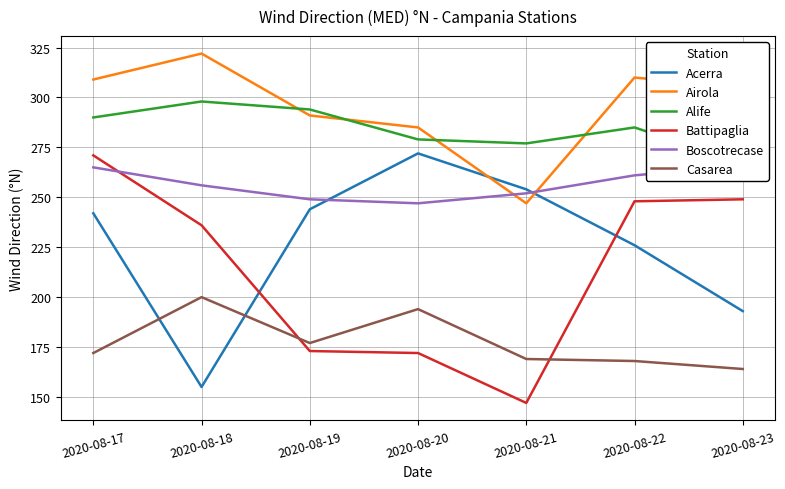

Is the value of Boscotrecase at 2020-08-22 greater than the value of Battipaglia at 2020-08-17?

No